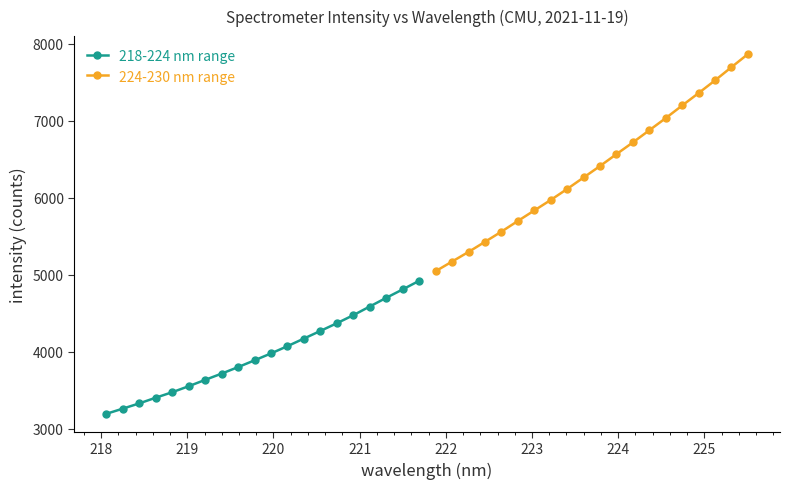

What is the value of the 218-224 nm range point at the 18th from the left?

4700.0